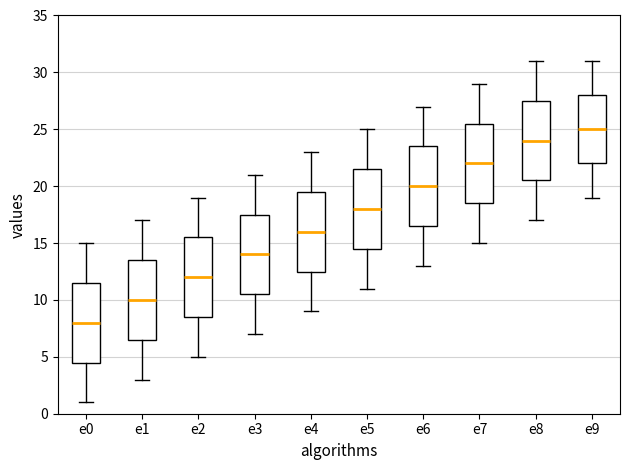

Reading left to right, transcribe this box plot: for each box, give where its median line is, the range the box spans, and where its two whiskers end, as read against the y-axis. The values are not printed on the chart, so give them approximately, as read against the axis.

e0: median 8.0, box 4.5 to 11.5, whiskers 1.0 to 15.0
e1: median 10.0, box 6.5 to 13.5, whiskers 3.0 to 17.0
e2: median 12.0, box 8.5 to 15.5, whiskers 5.0 to 19.0
e3: median 14.0, box 10.5 to 17.5, whiskers 7.0 to 21.0
e4: median 16.0, box 12.5 to 19.5, whiskers 9.0 to 23.0
e5: median 18.0, box 14.5 to 21.5, whiskers 11.0 to 25.0
e6: median 20.0, box 16.5 to 23.5, whiskers 13.0 to 27.0
e7: median 22.0, box 18.5 to 25.5, whiskers 15.0 to 29.0
e8: median 24.0, box 20.5 to 27.5, whiskers 17.0 to 31.0
e9: median 25.0, box 22.0 to 28.0, whiskers 19.0 to 31.0